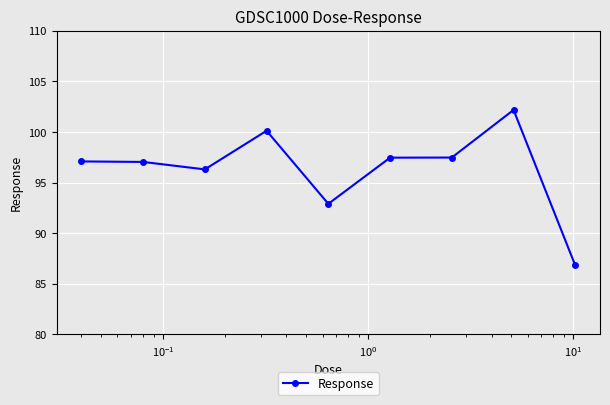

What is the difference between the maximum and minimum values?

15.4